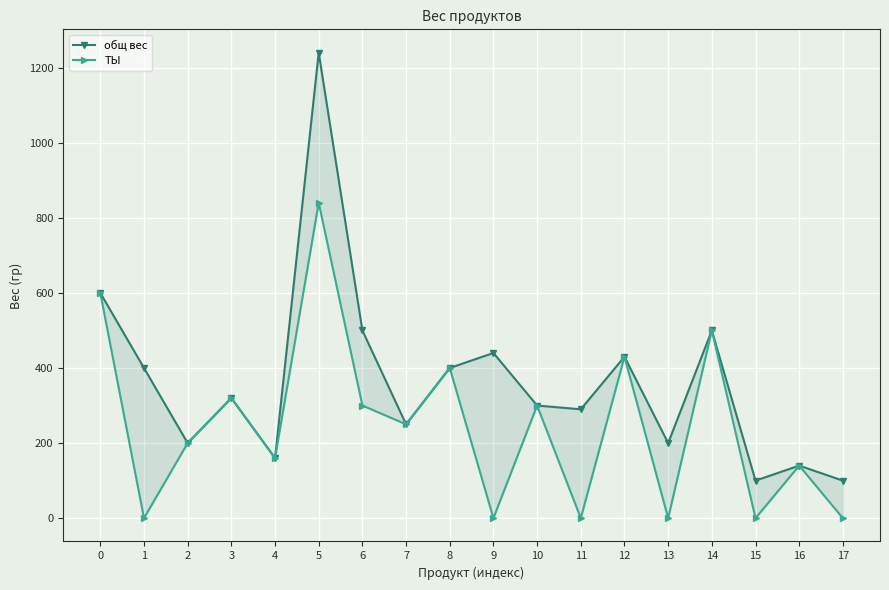

True or false: ТЫ has a value of 178 at 6.

False